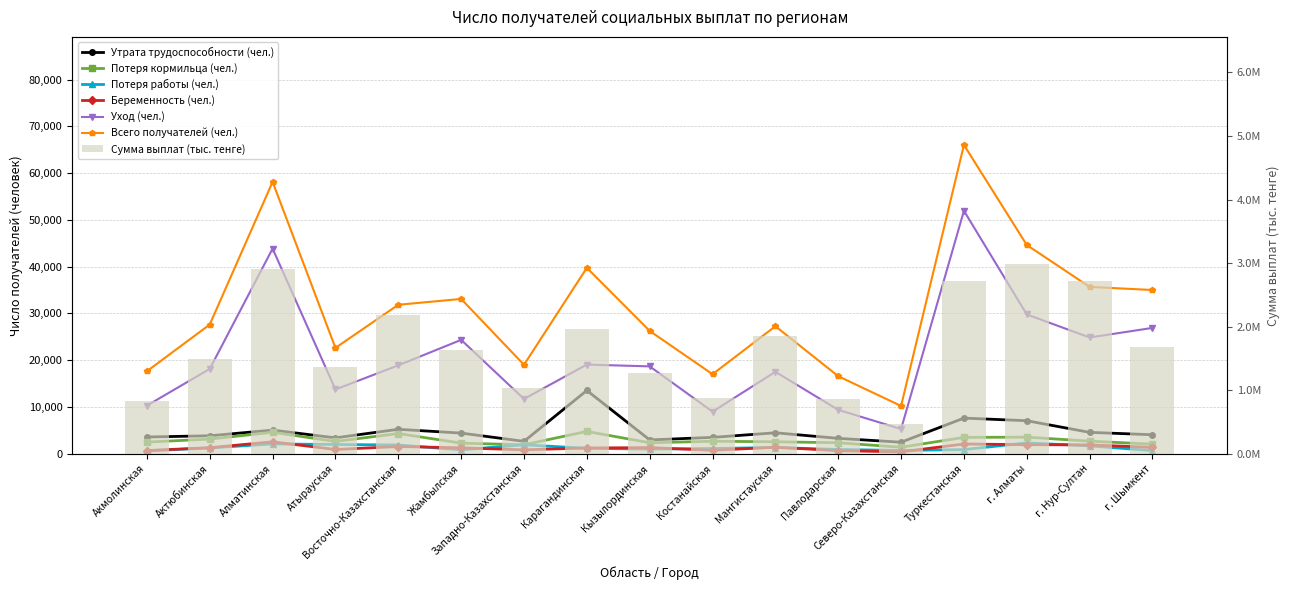

Reading left to right, transcribe all the data shown in this chart.

Утрата трудоспособности (чел.): 3577	3837	5046	3393	5222	4410	2648	13527	2953	3493	4476	3284	2460	7615	7056	4568	4057
Потеря кормильца (чел.): 2481	3130	4590	2624	4314	2263	1916	4768	2341	2664	2556	2346	1383	3492	3543	2690	2040
Потеря работы (чел.): 616	1231	2095	1970	1874	821	1910	1159	985	1118	1326	915	694	885	2318	1674	659
Беременность (чел.): 674	1292	2545	903	1540	1262	830	1230	1303	729	1392	649	398	2082	1936	1885	1349
Уход (чел.): 10286	18133	43855	13740	18900	24346	11710	19063	18676	8997	17507	9382	5277	51951	29782	24854	26906
Всего получателей (чел.): 17634	27623	58131	22630	31850	33102	19014	39747	26258	17001	27257	16576	10212	66025	44635	35671	35011